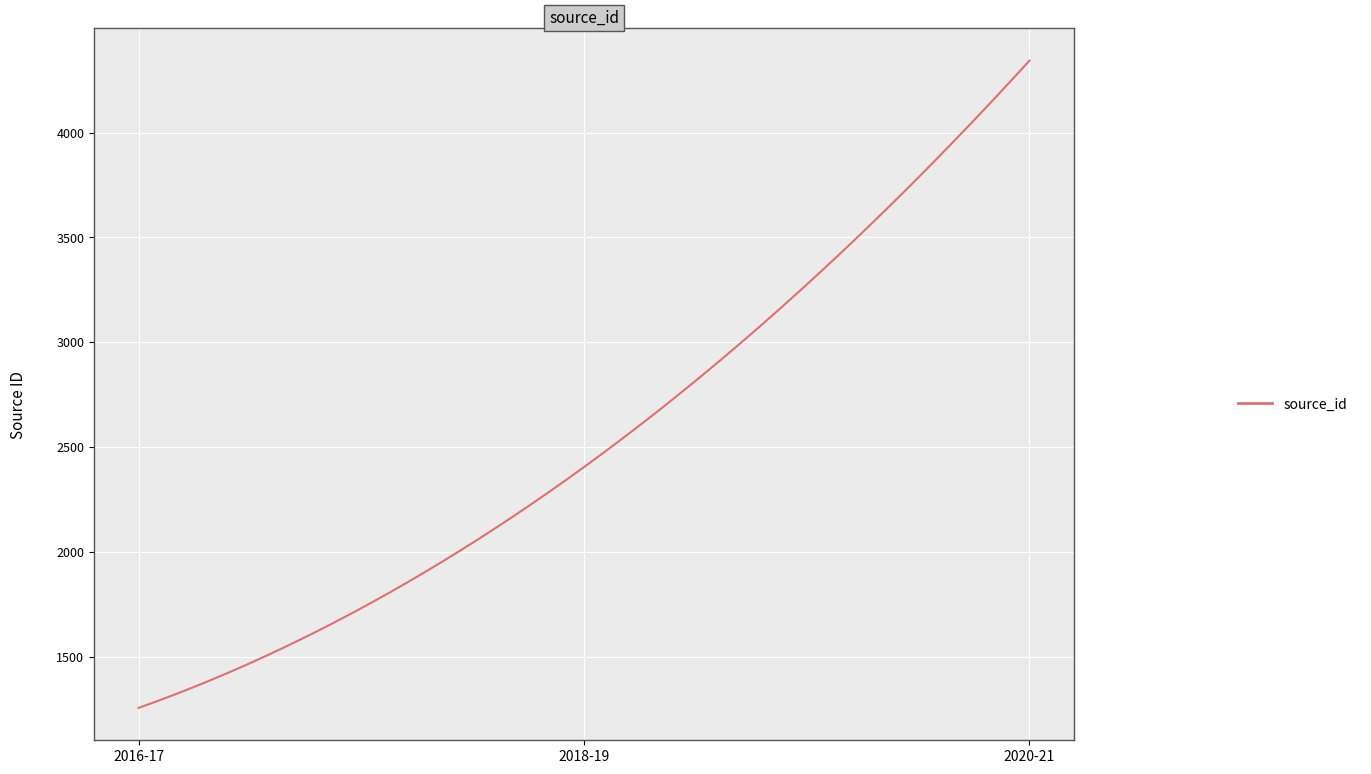

How many lines are shown in the chart?

1